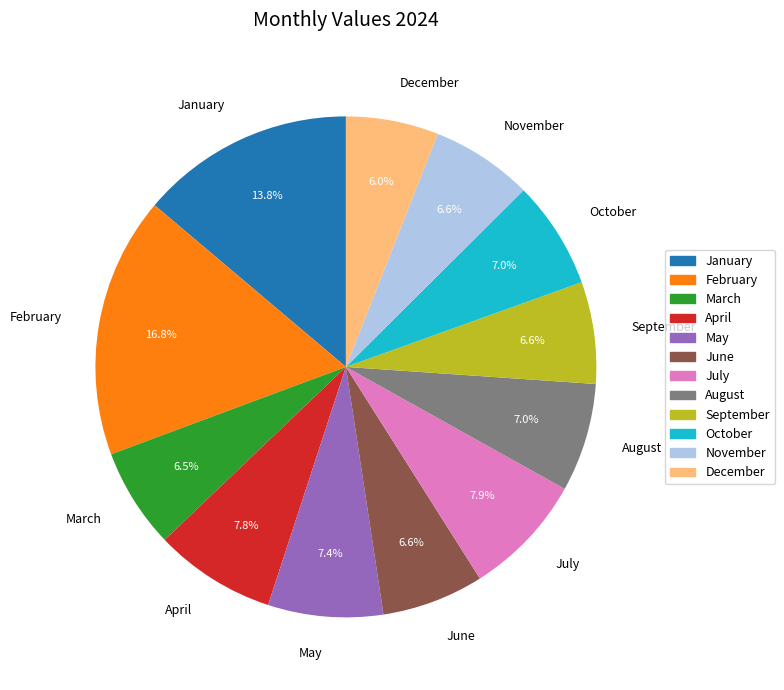

True or false: May accounts for 2% of the total.

False